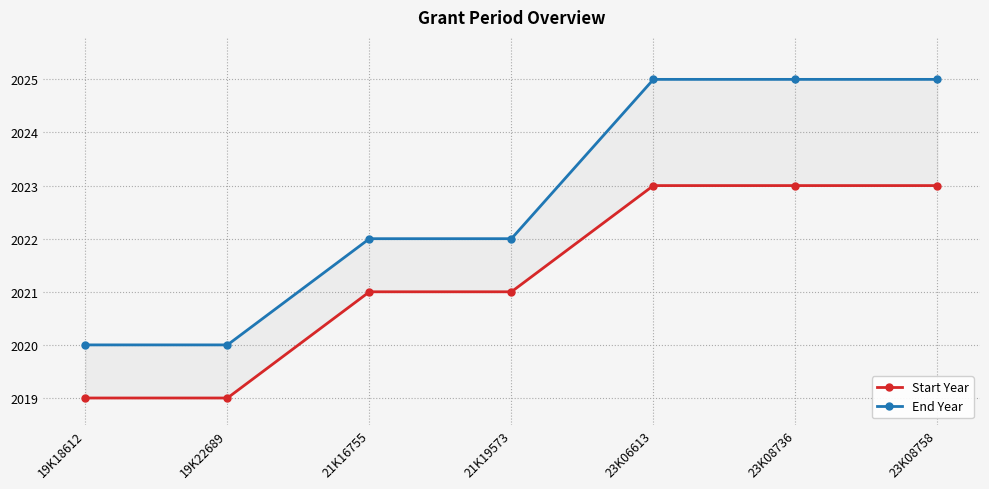

At 19K22689, list the series in order from smallest to largest.

Start Year, End Year